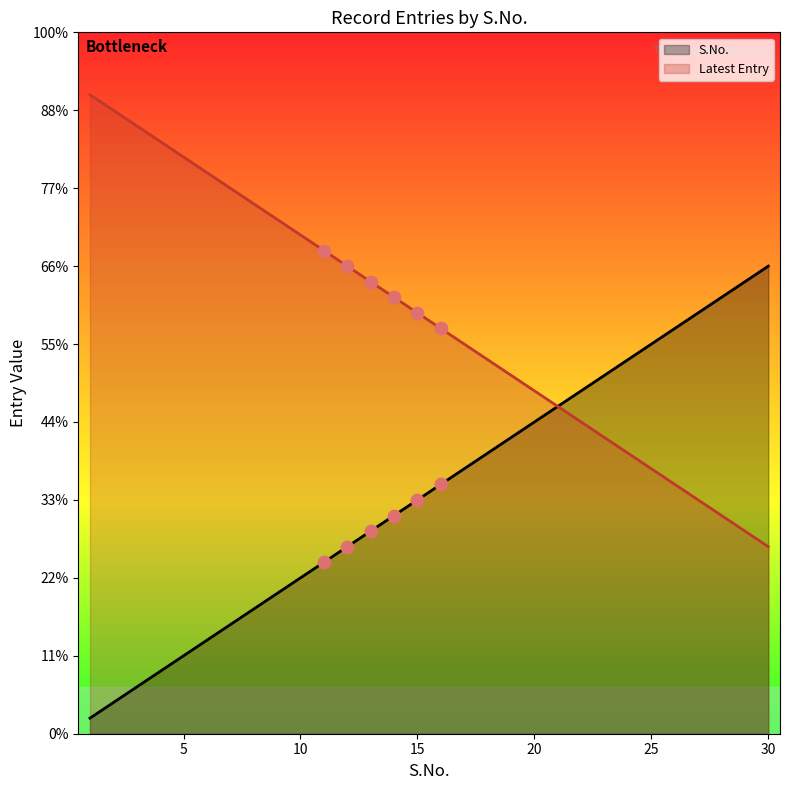

What are all the series names shown in the legend?

S.No., Latest Entry